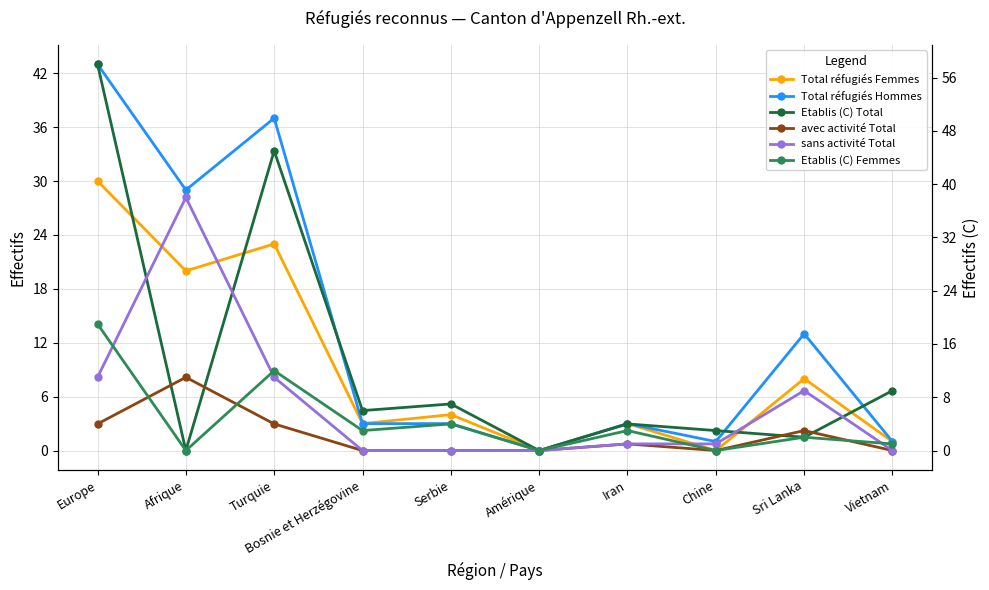

Reading left to right, what are all the values shown in this chart?

Total réfugiés Femmes: Europe=30	Afrique=20	Turquie=23	Bosnie et Herzégovine=3	Serbie=4	Amérique=0	Iran=3	Chine=0	Sri Lanka=8	Vietnam=1
Total réfugiés Hommes: Europe=43	Afrique=29	Turquie=37	Bosnie et Herzégovine=3	Serbie=3	Amérique=0	Iran=3	Chine=1	Sri Lanka=13	Vietnam=1
Etablis (C) Total: Europe=58	Afrique=0	Turquie=45	Bosnie et Herzégovine=6	Serbie=7	Amérique=0	Iran=4	Chine=3	Sri Lanka=2	Vietnam=9
avec activité Total: Europe=4	Afrique=11	Turquie=4	Bosnie et Herzégovine=0	Serbie=0	Amérique=0	Iran=1	Chine=0	Sri Lanka=3	Vietnam=0
sans activité Total: Europe=11	Afrique=38	Turquie=11	Bosnie et Herzégovine=0	Serbie=0	Amérique=0	Iran=1	Chine=1	Sri Lanka=9	Vietnam=0
Etablis (C) Femmes: Europe=19	Afrique=0	Turquie=12	Bosnie et Herzégovine=3	Serbie=4	Amérique=0	Iran=3	Chine=0	Sri Lanka=2	Vietnam=1